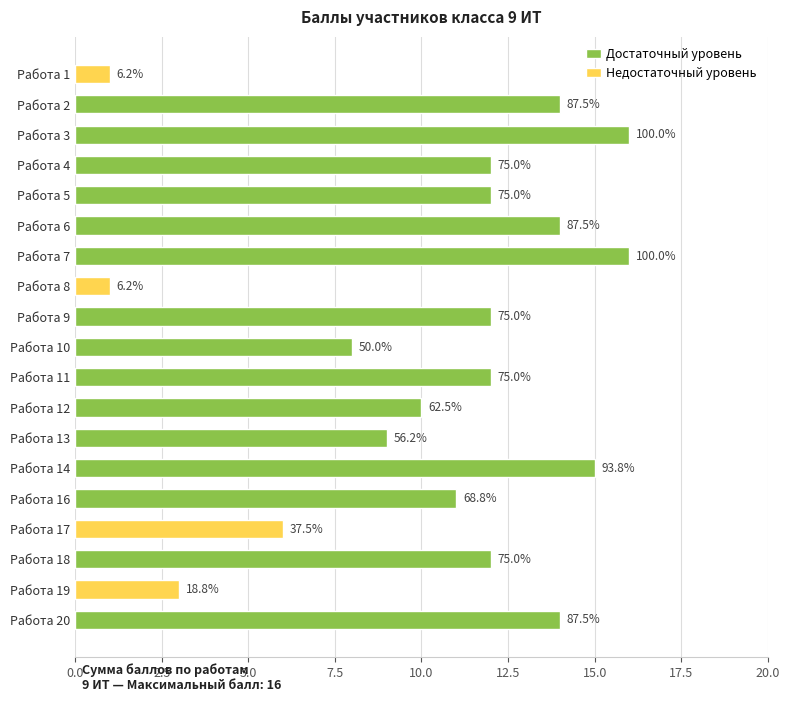

Reading right to left, what are all the values shown in this chart?

Работа 20=14	Работа 19=3	Работа 18=12	Работа 17=6	Работа 16=11	Работа 14=15	Работа 13=9	Работа 12=10	Работа 11=12	Работа 10=8	Работа 9=12	Работа 8=1	Работа 7=16	Работа 6=14	Работа 5=12	Работа 4=12	Работа 3=16	Работа 2=14	Работа 1=1